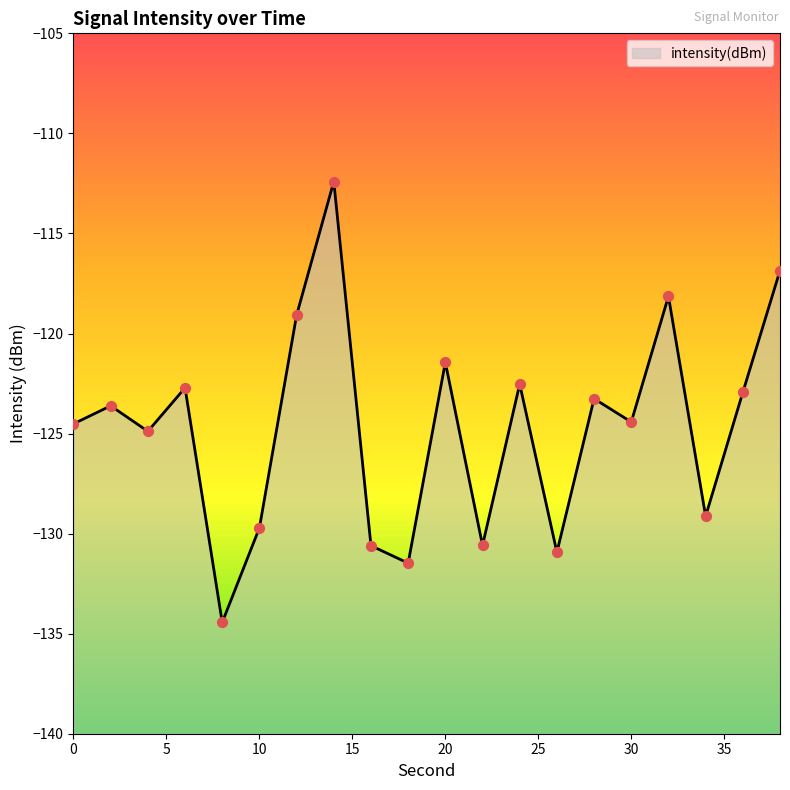

Which has a higher value, 12 or 20?

12